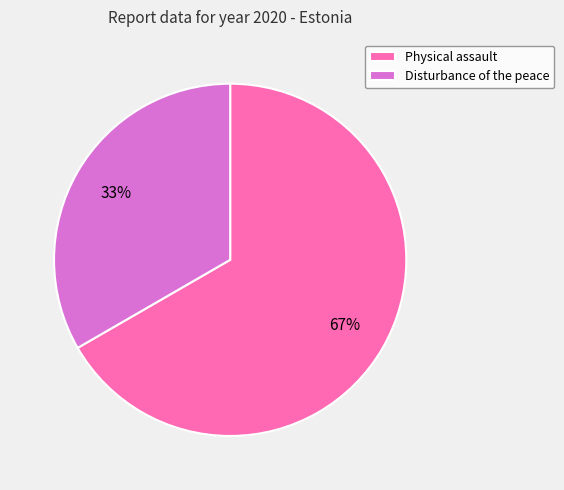

True or false: Disturbance of the peace accounts for 46% of the total.

False